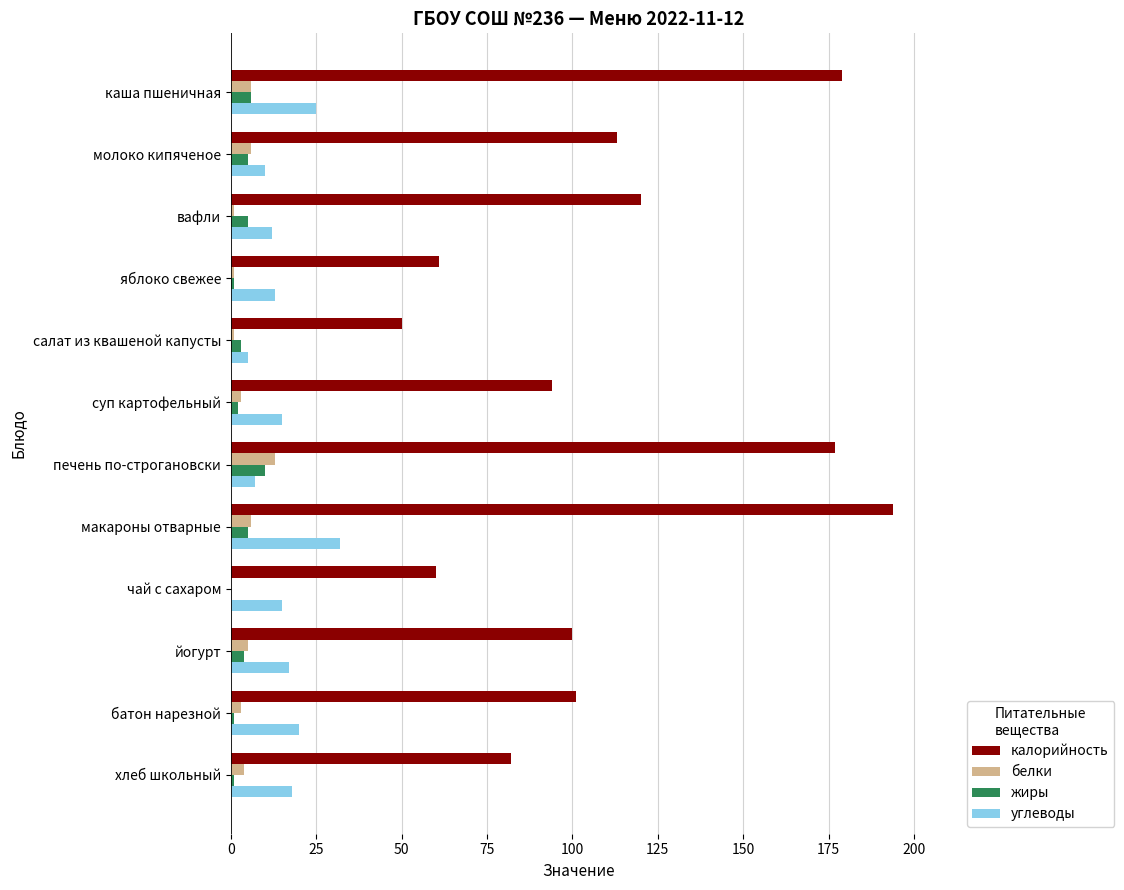

Read the углеводы value at молоко кипяченое.

10